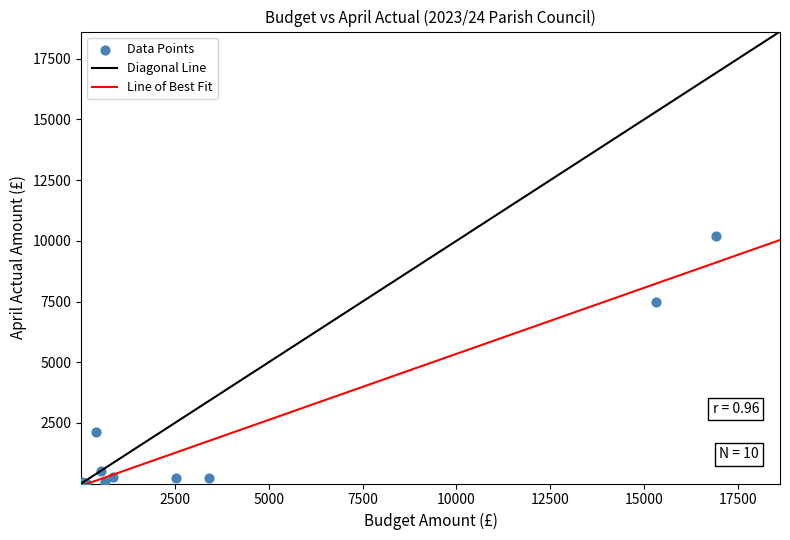

What Y value in the scatter plot is closest to 5110?

7488.0